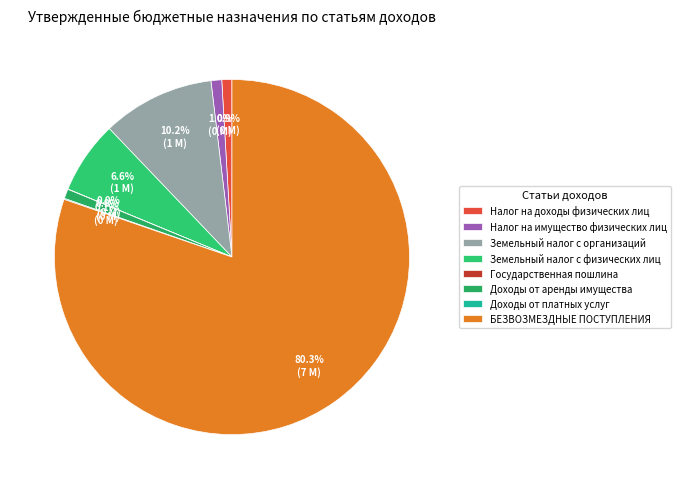

What is the smallest slice in the pie chart?

Государственная пошлина